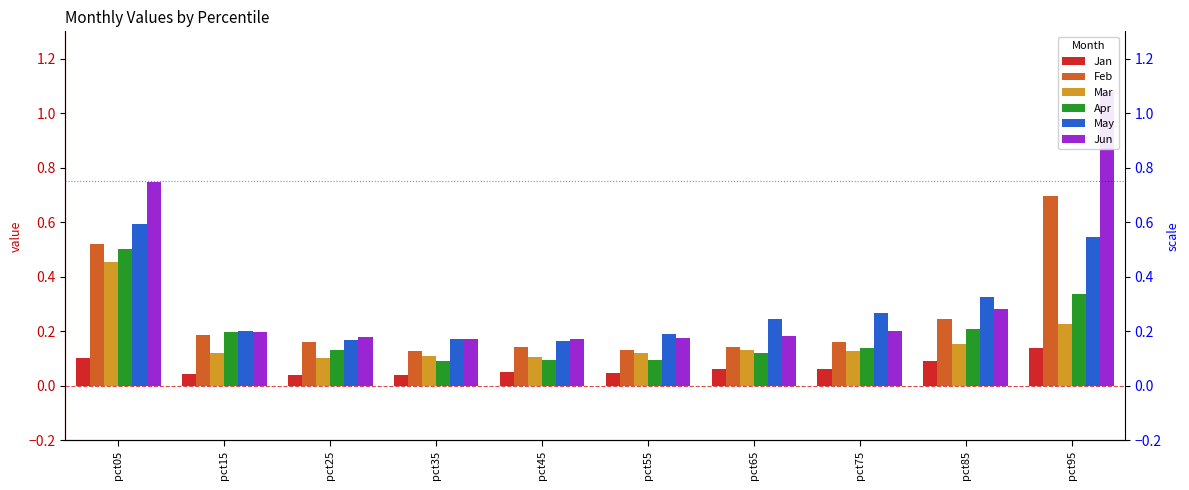

Rank the series at pct15 from highest to lowest value.

May, Jun, Apr, Feb, Mar, Jan